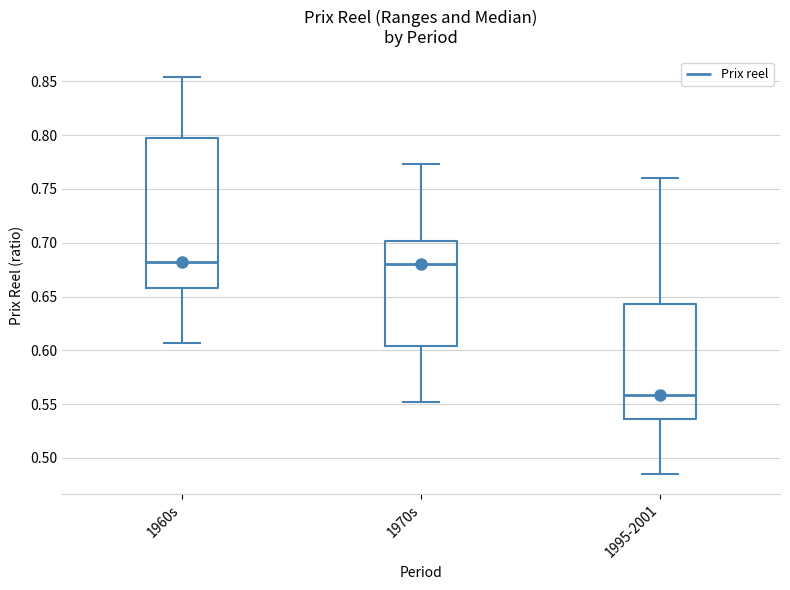

Reading left to right, transcribe this box plot: for each box, give where its median line is, the range the box spans, and where its two whiskers end, as read against the y-axis. The values are not printed on the chart, so give them approximately, as read against the axis.

1960s: median 0.680, box 0.660 to 0.800, whiskers 0.605 to 0.855
1970s: median 0.680, box 0.605 to 0.700, whiskers 0.550 to 0.775
1995-2001: median 0.560, box 0.535 to 0.645, whiskers 0.485 to 0.760